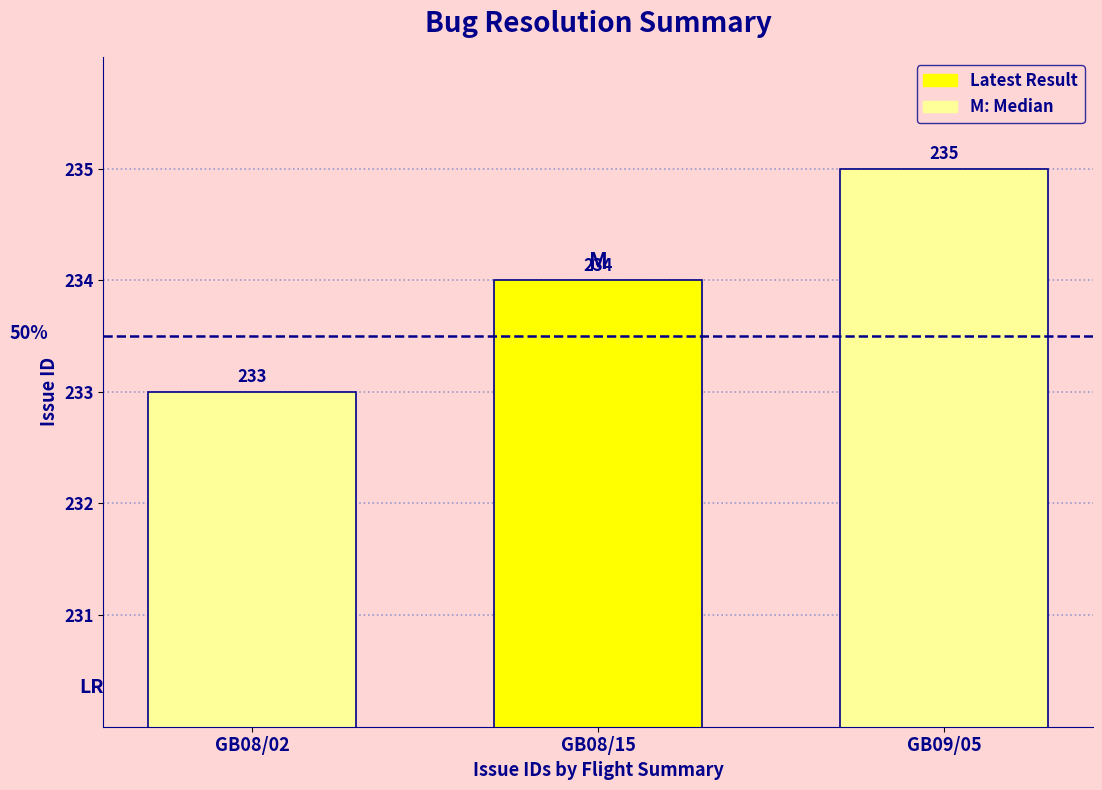

Between GB08/15 and GB08/02, which is larger?

GB08/15